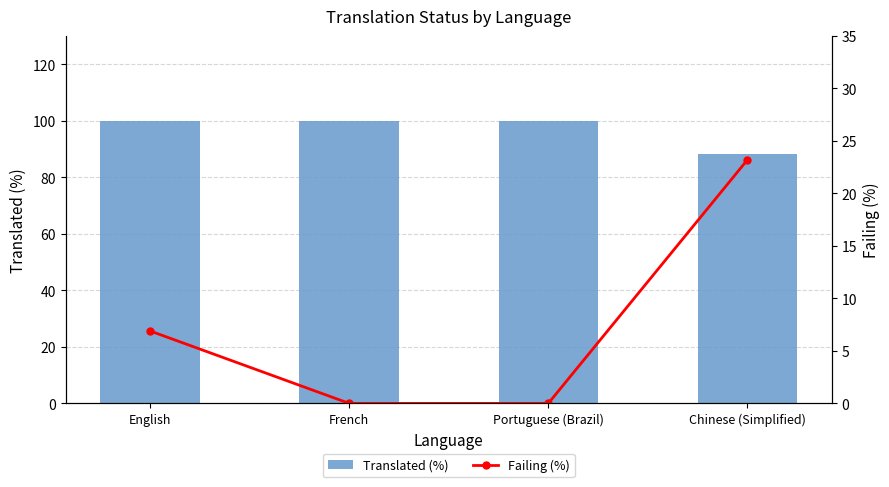

List the labels in order of Failing (%) value, largest first.

Chinese (Simplified), English, French, Portuguese (Brazil)